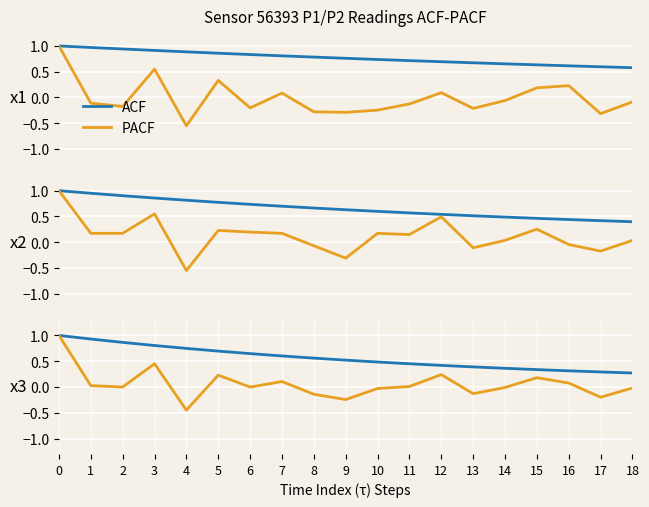

The value of ACF at 10 is 0.5. True or false?

True